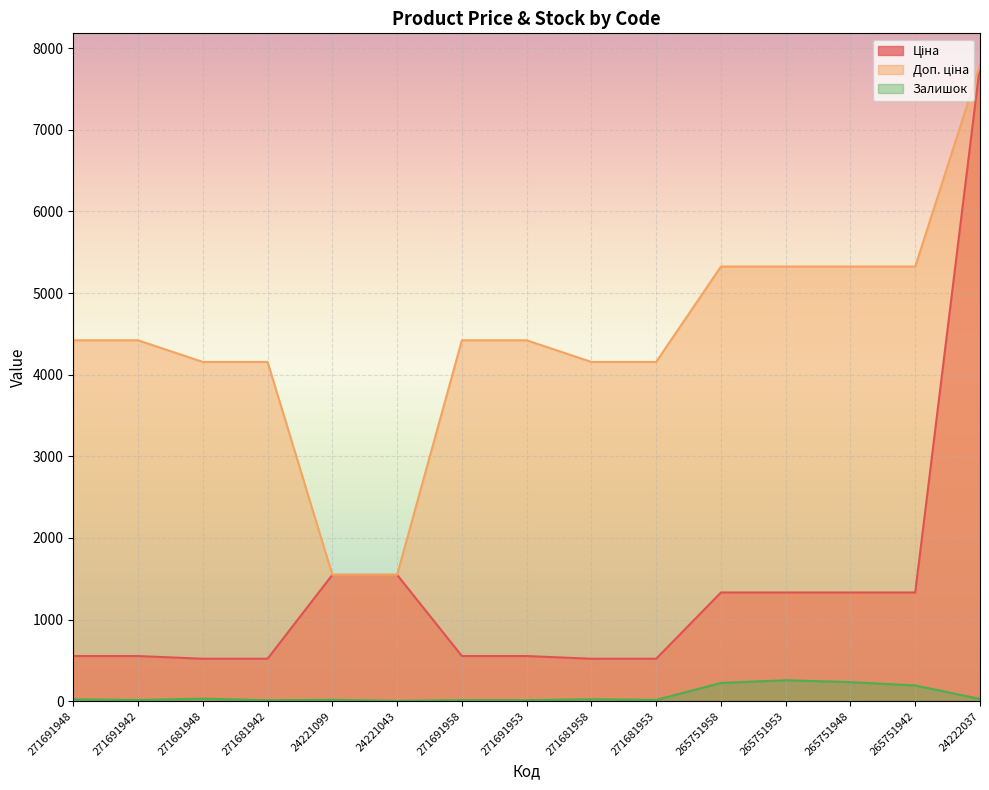

What is the sum of all Залишок values?

1090.0